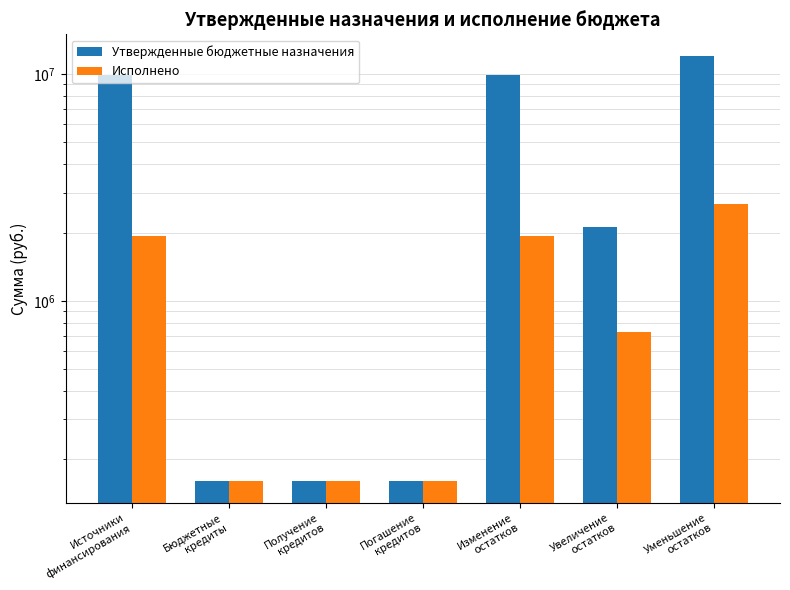

At which label does Исполнено reach its minimum?

Бюджетные
кредиты